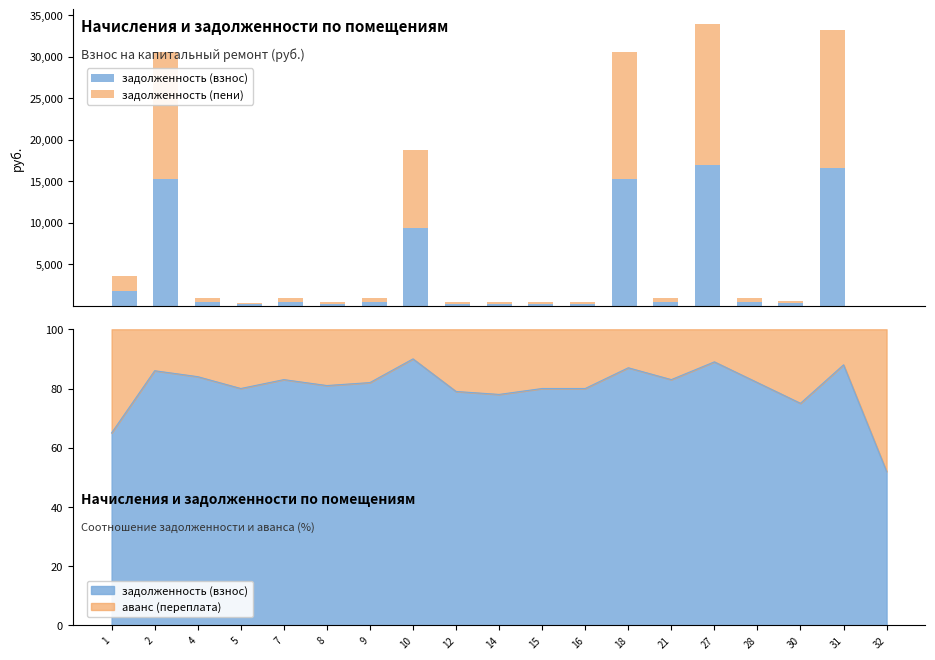

True or false: задолженность (взнос) has a value of 16626.5 at 31.

True